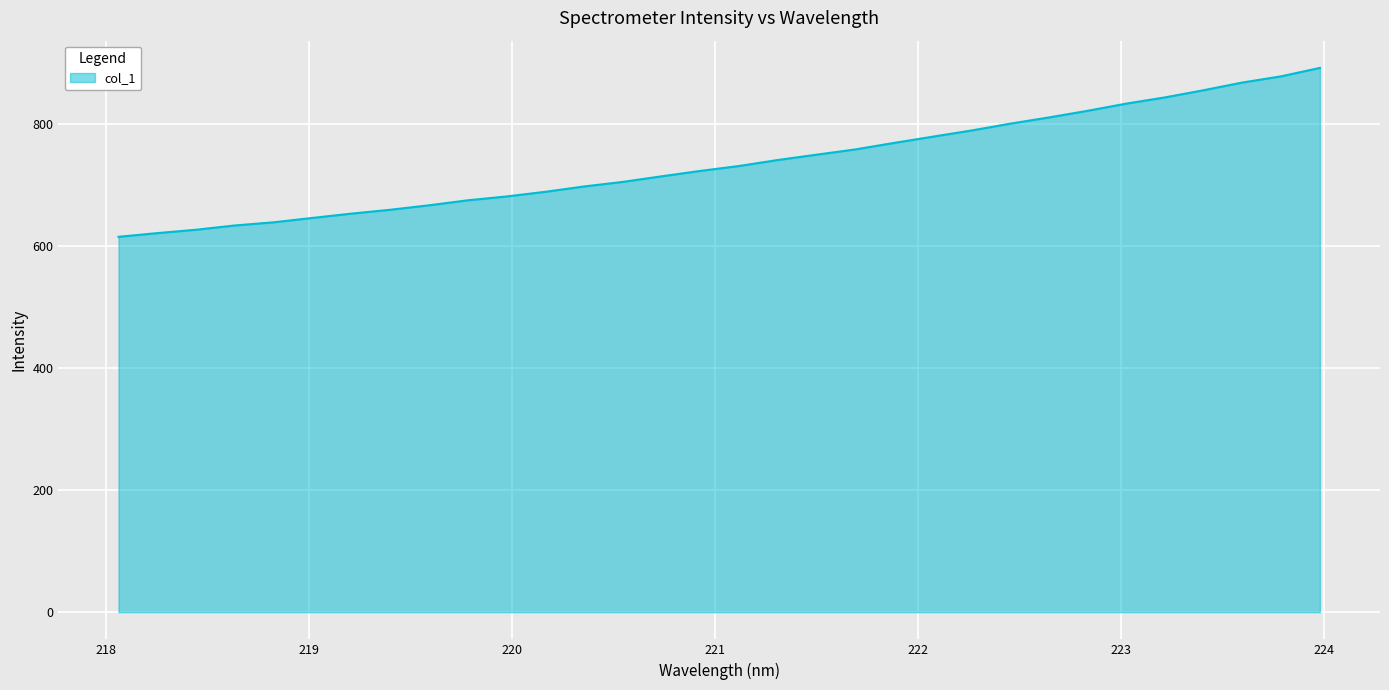

What is the greatest value displayed?

891.4